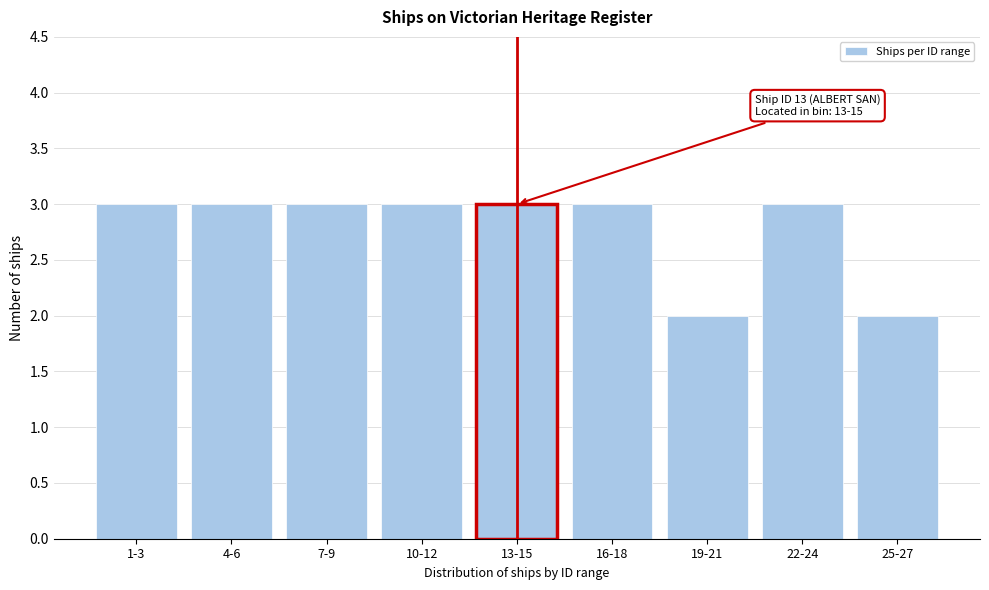

Reading left to right, transcribe all the data shown in this chart.

1-3=3	4-6=3	7-9=3	10-12=3	13-15=3	16-18=3	19-21=2	22-24=3	25-27=2